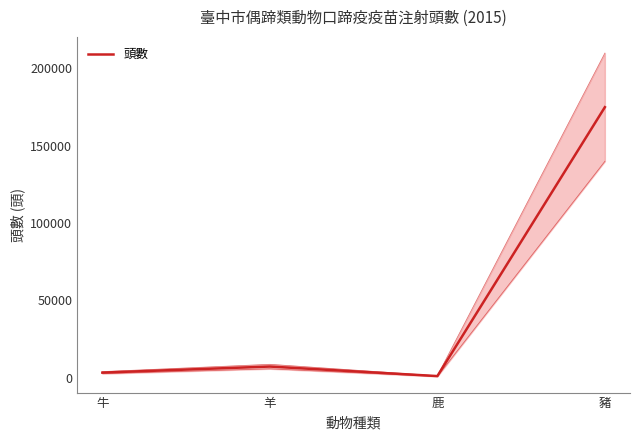

What is the average value?

46642